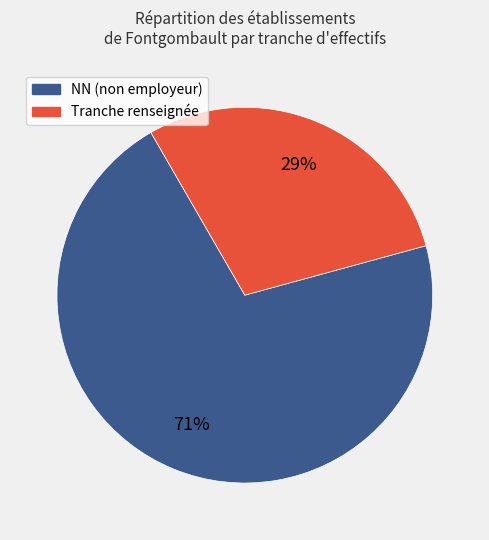

Is there a majority slice in this chart?

Yes